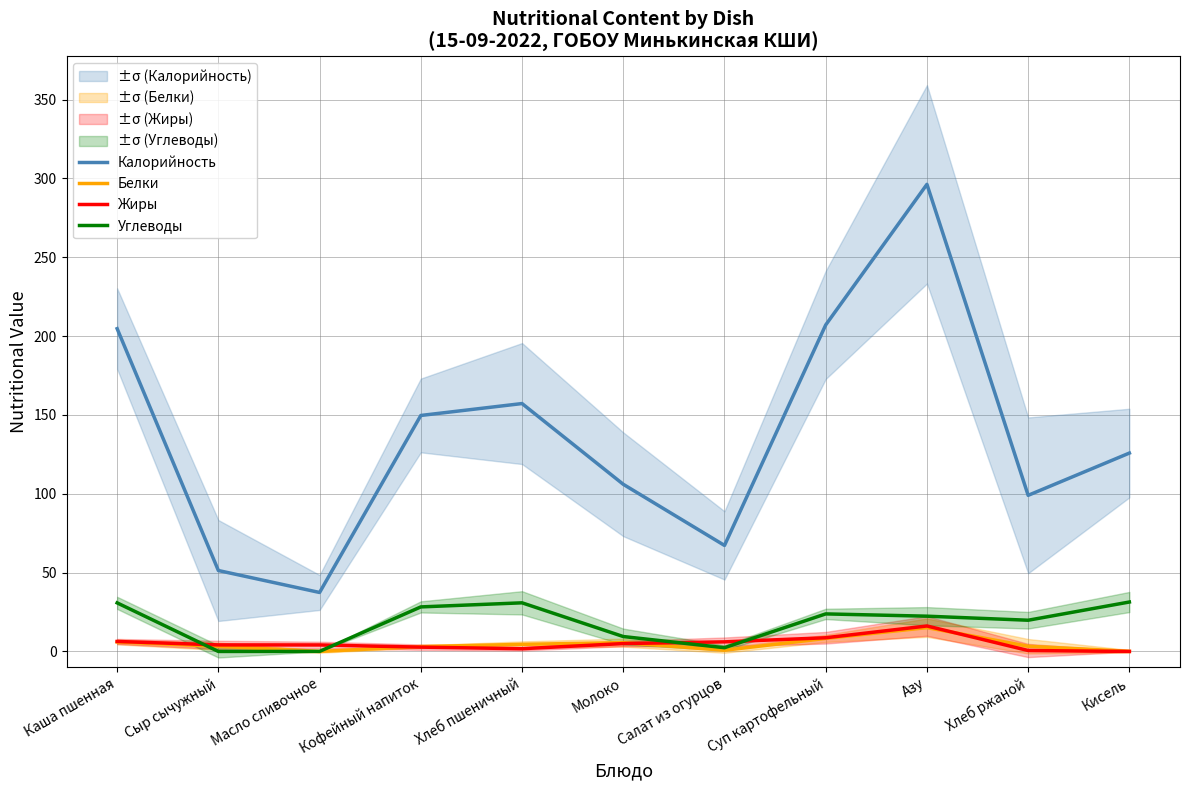

Reading left to right, transcribe all the data shown in this chart.

Калорийность: 204.7	51.3	37.4	149.7	157.2	106.0	67.2	207.1	296.2	99.0	125.8
Белки: 6.0	3.3	0.0	3.1	4.5	5.6	0.8	8.3	15.1	3.3	0.1
Жиры: 6.3	4.2	4.1	2.7	1.7	5.0	6.1	8.7	16.2	0.6	0.0
Углеводы: 30.8	0.0	0.0	28.2	30.8	9.5	2.4	23.8	22.4	19.8	31.4